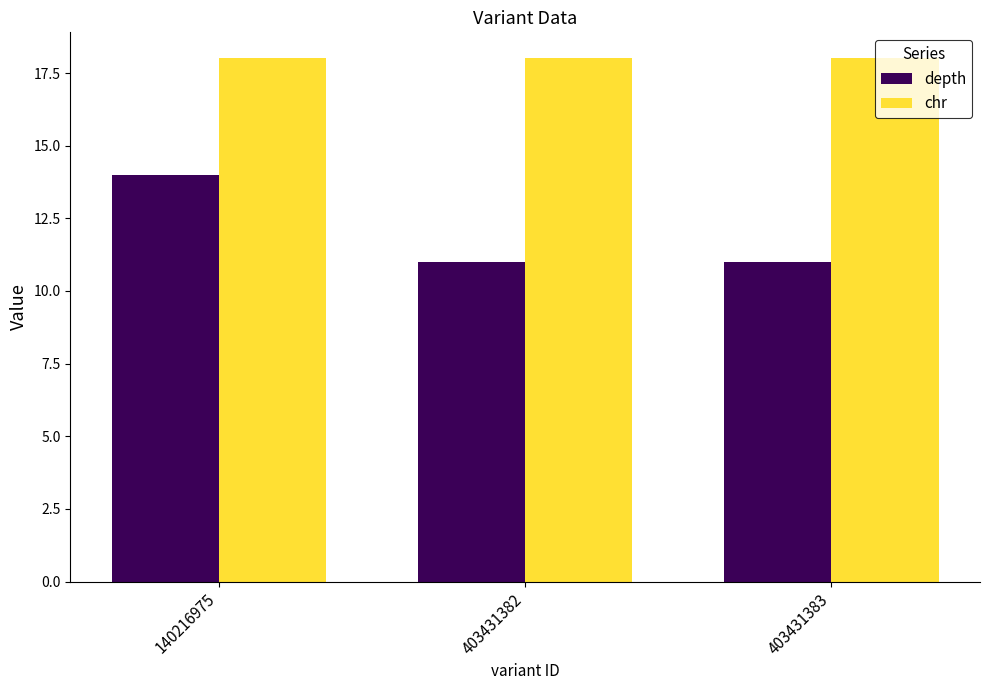

Reading left to right, list all the values displayed in this chart.

depth: 14	11	11
chr: 18	18	18